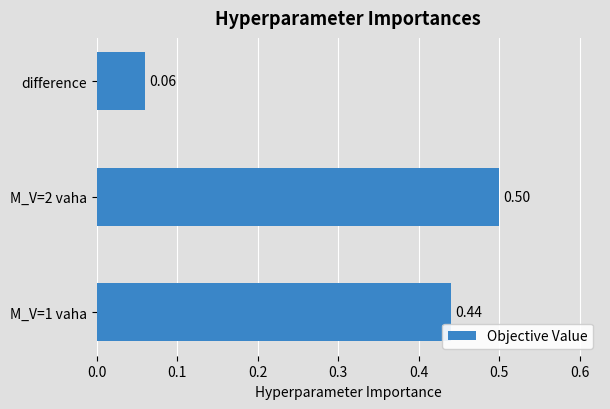

Which category has the lowest value across all series?

difference